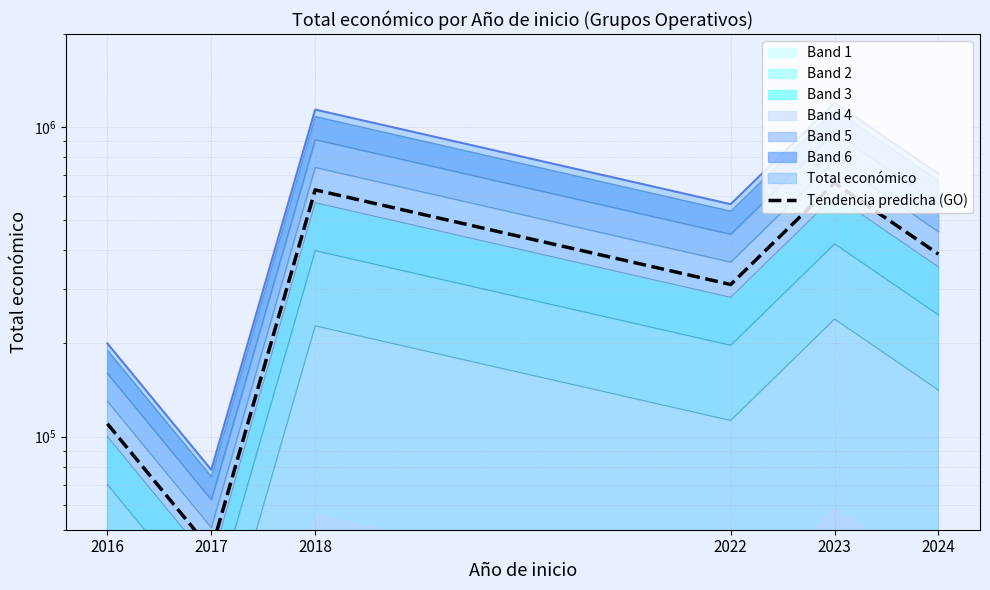

True or false: the data shows 42963.8 at 2017.

True